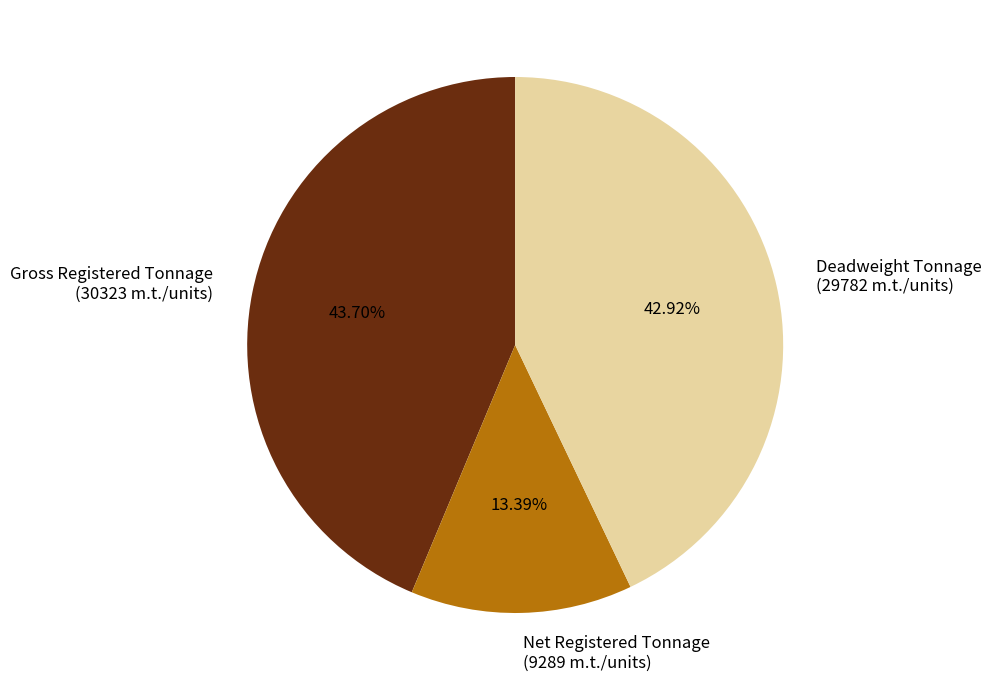

To the nearest percent, what is the average slice percentage?

33%